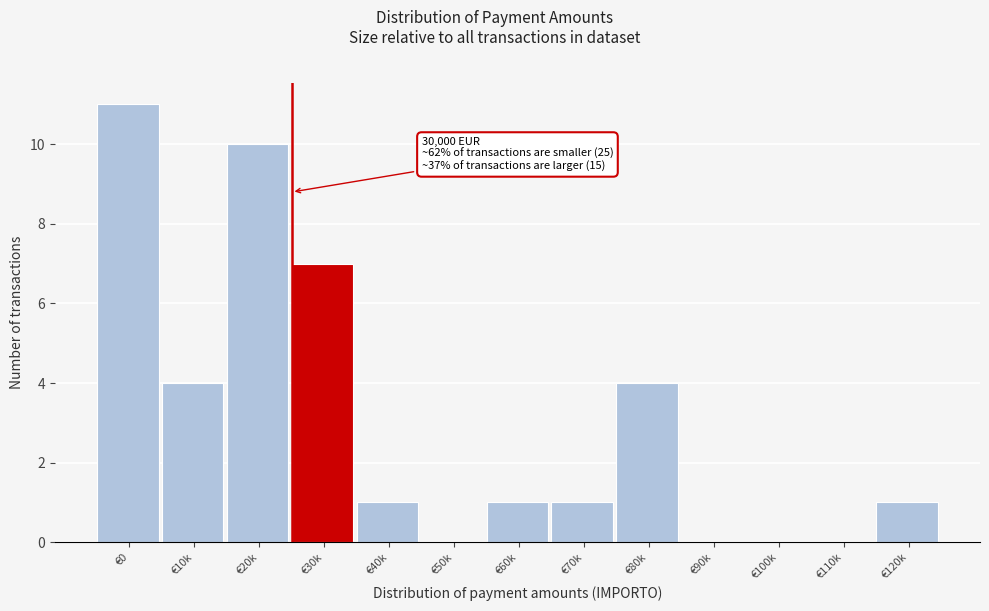

Reading left to right, what are all the values shown in this chart?

€0=11	€10k=4	€20k=10	€30k=7	€40k=1	€50k=0	€60k=1	€70k=1	€80k=4	€90k=0	€100k=0	€110k=0	€120k=1